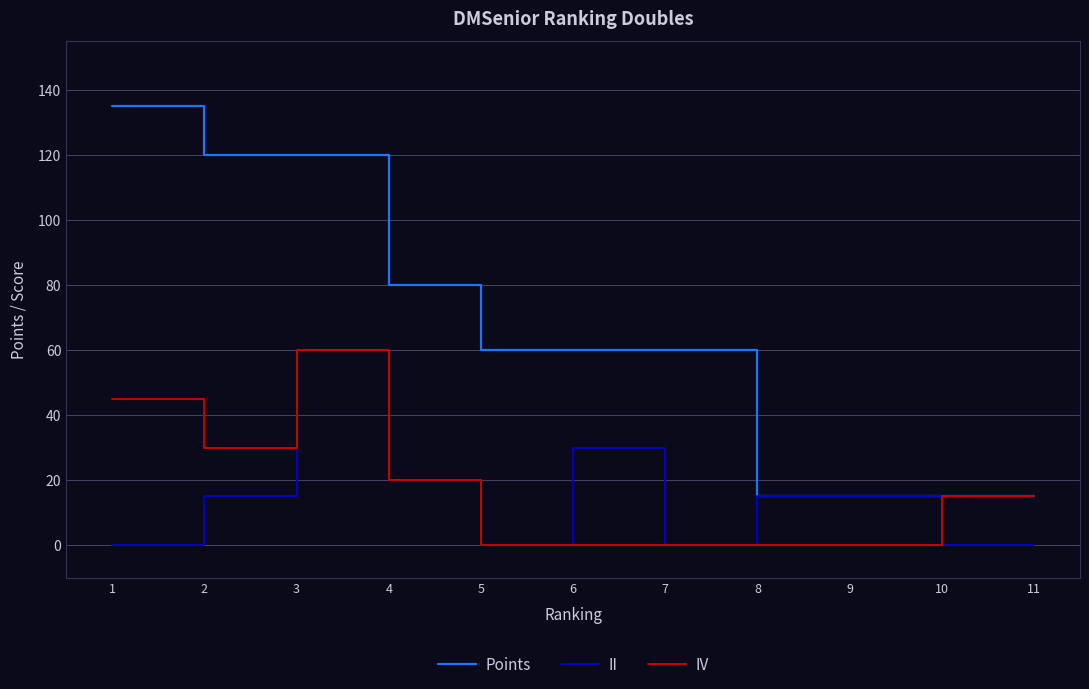

What is the greatest value displayed?

135